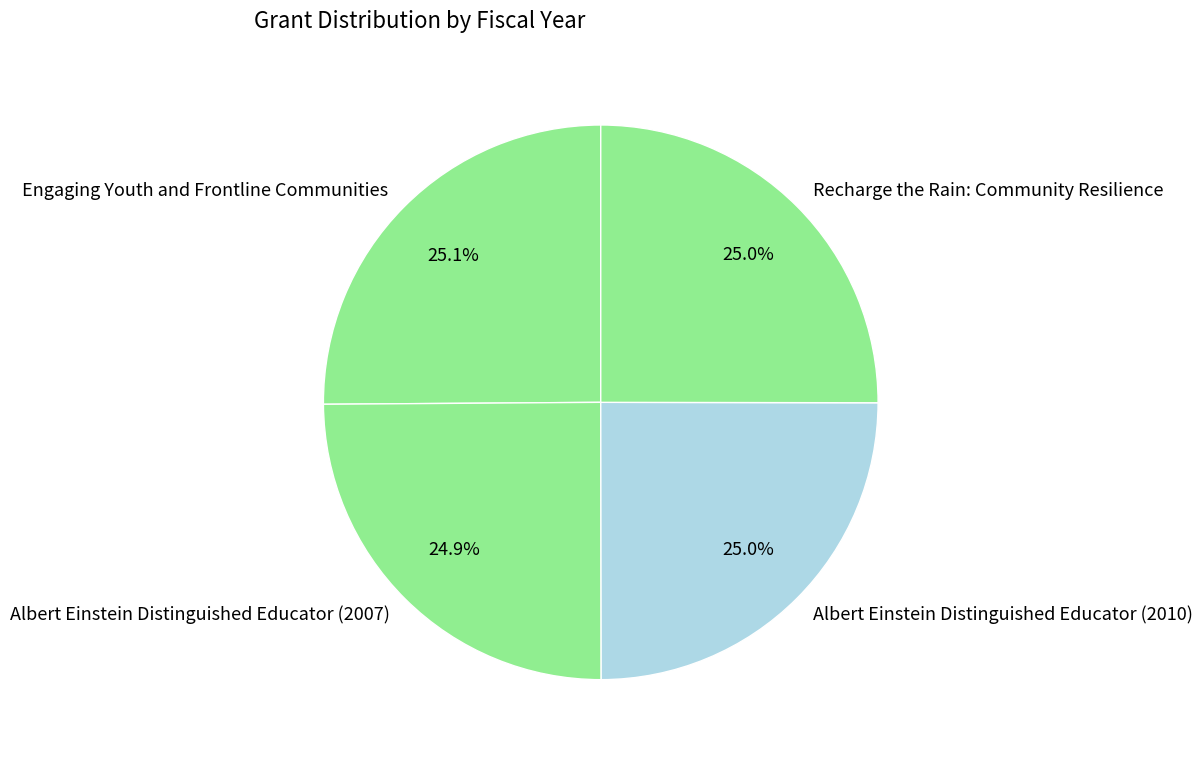

Approximately how many times larger is the value at Recharge the Rain: Community Resilience compared to Engaging Youth and Frontline Communities?

1.0